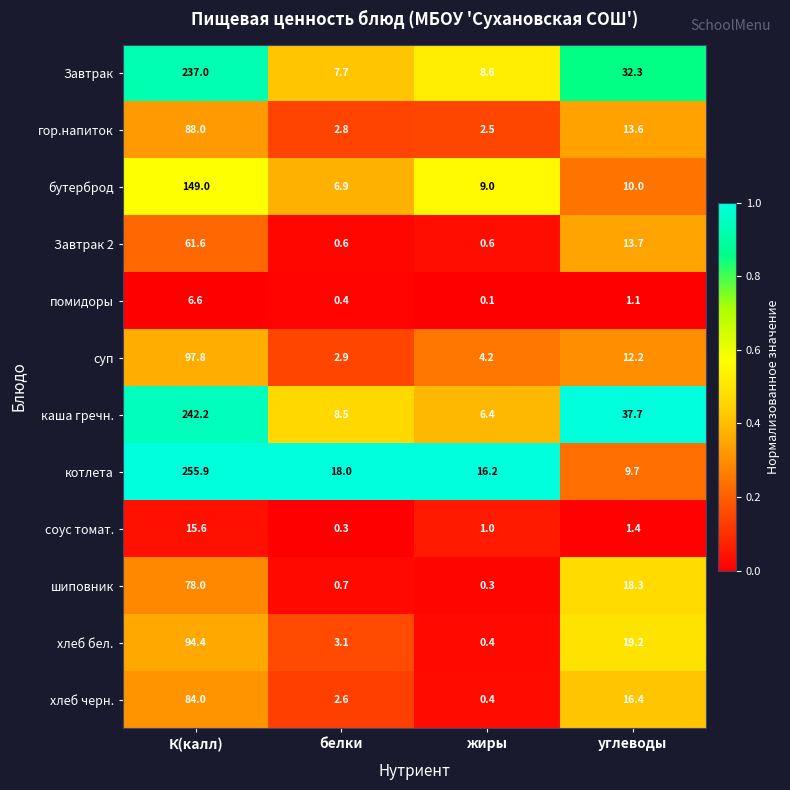

The value of суп at жиры is 4.2. True or false?

True